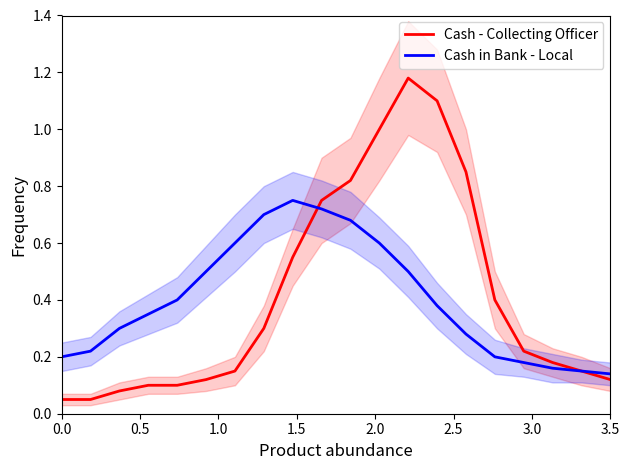

How many intersections are there between Cash - Collecting Officer and Cash in Bank - Local?

1